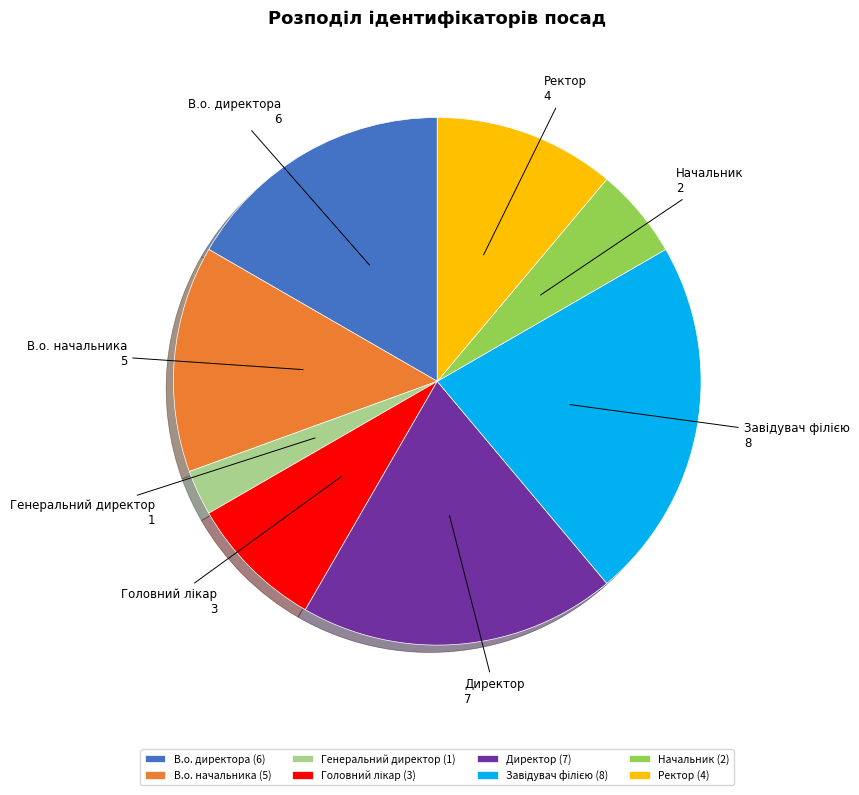

Does any single category account for the majority?

No